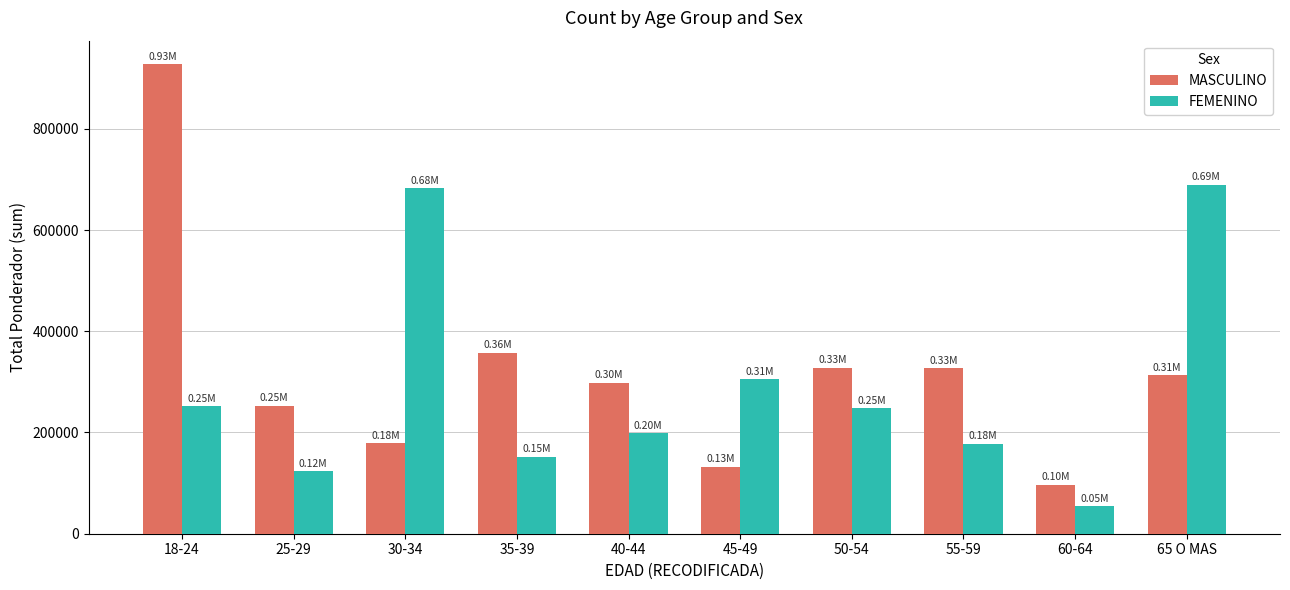

Where does the FEMENINO series first go above 247555?

18-24